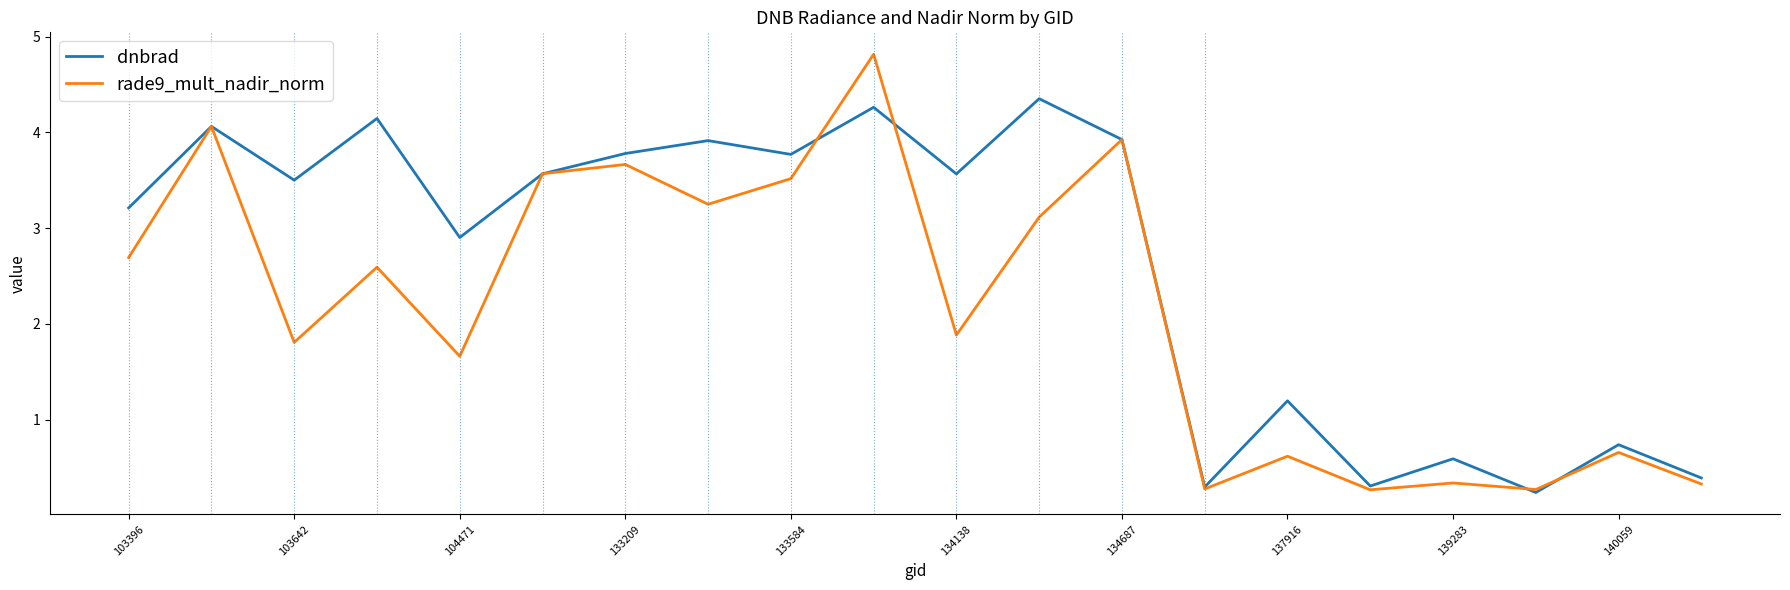

Rank the series by their average value, from lowest to highest.

rade9_mult_nadir_norm, dnbrad